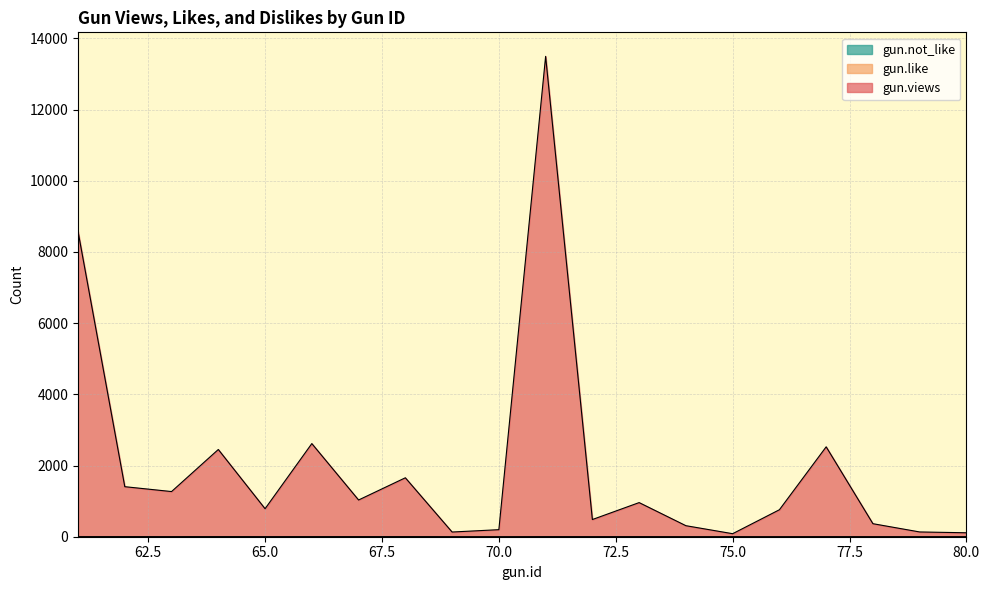

What is the total value across all series at 62?

1412